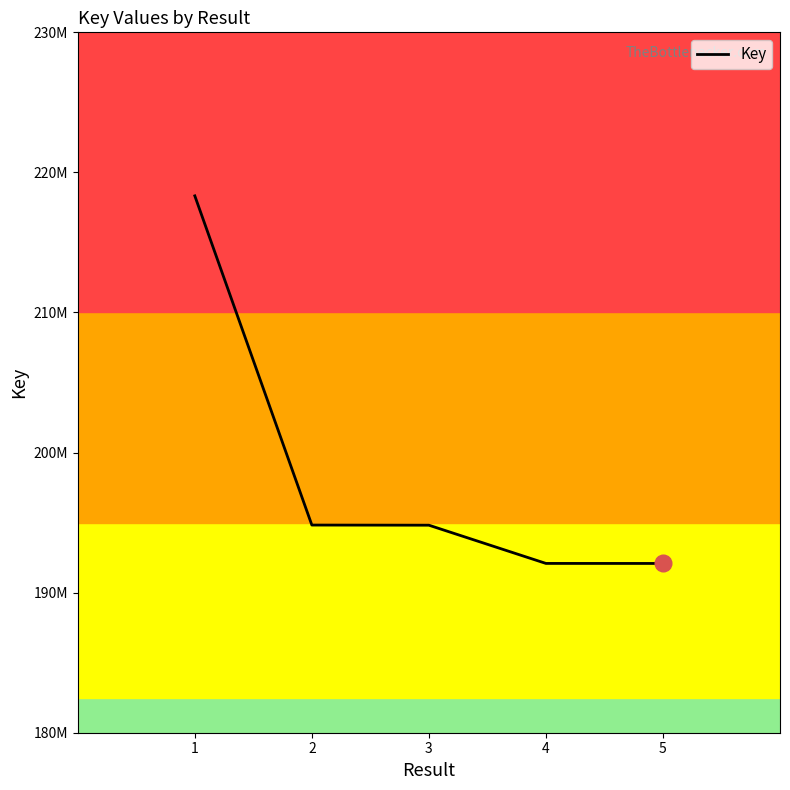

Where is the data nearest to the value 205204899?

2